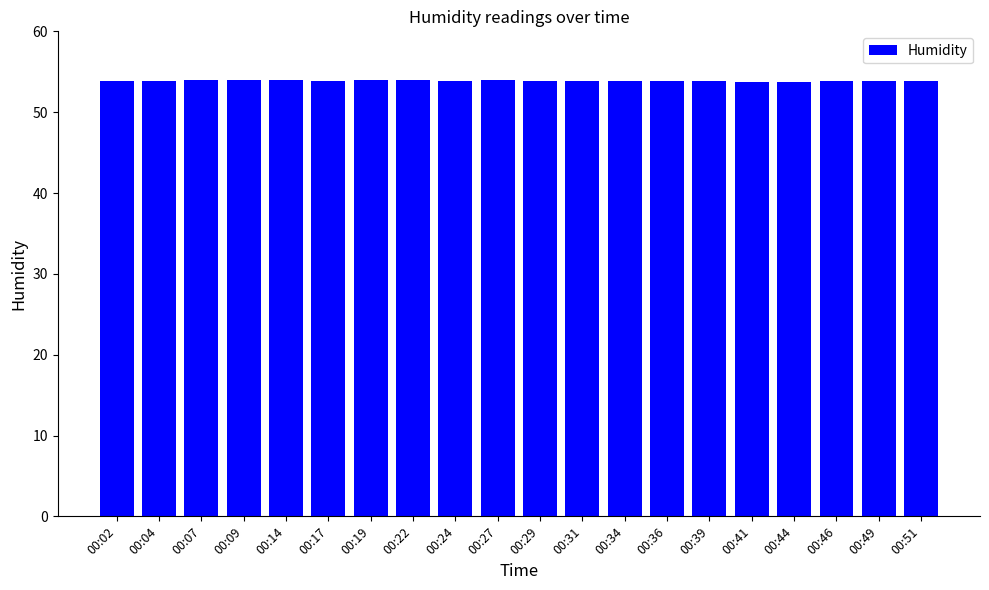

What is the value of the 3rd bar from the left?

54.0